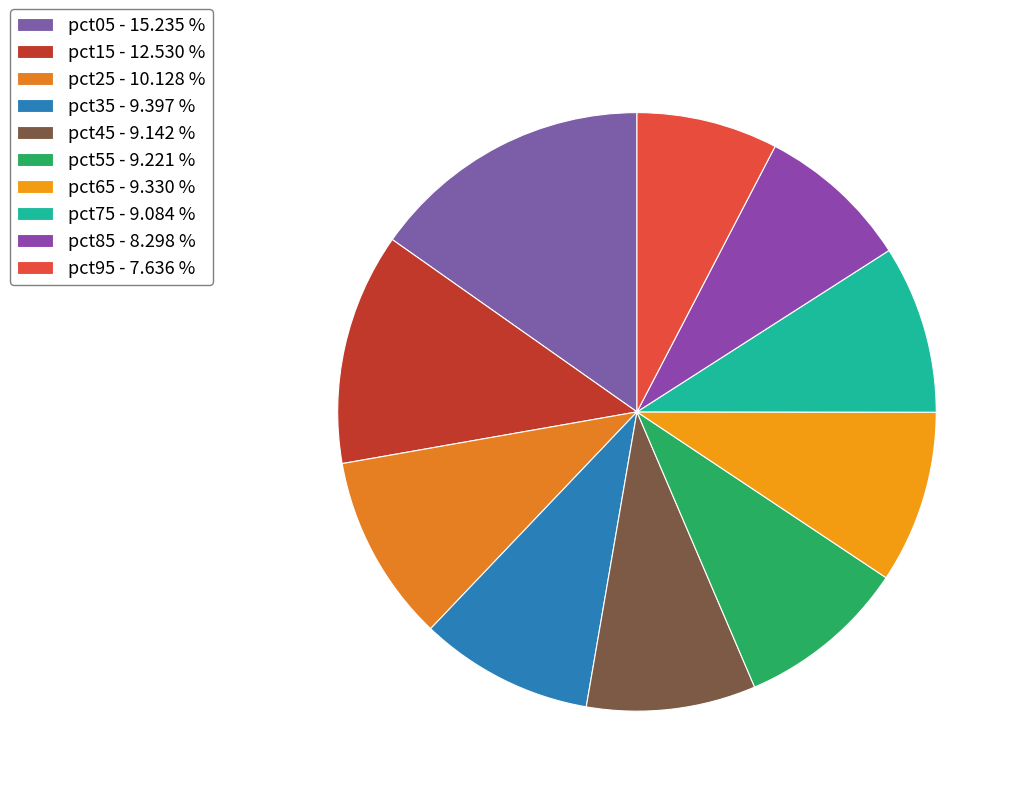

What is the smallest slice in the pie chart?

pct95